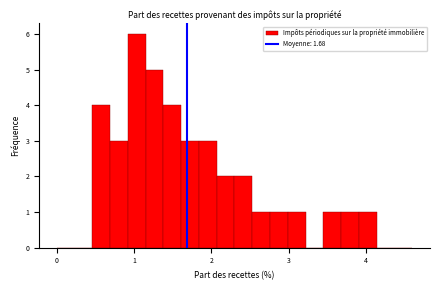

Read against the x-axis, roughly where is the centre of the tallest bar?

1.0